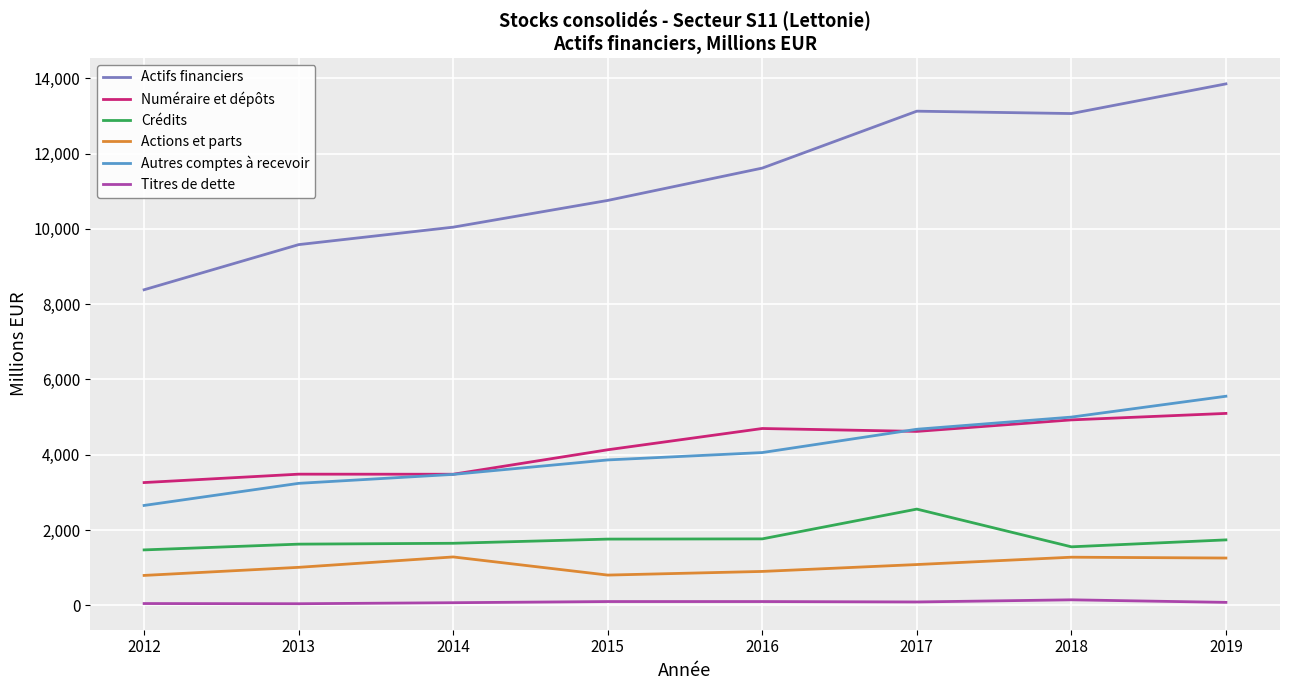

True or false: Actions et parts has a value of 1009 at 2013.

True